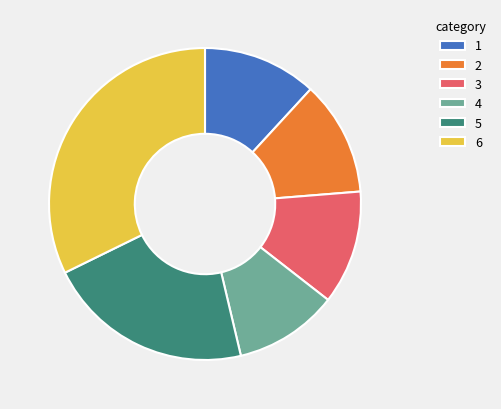

Is it true that 2 is 12% of the pie?

True